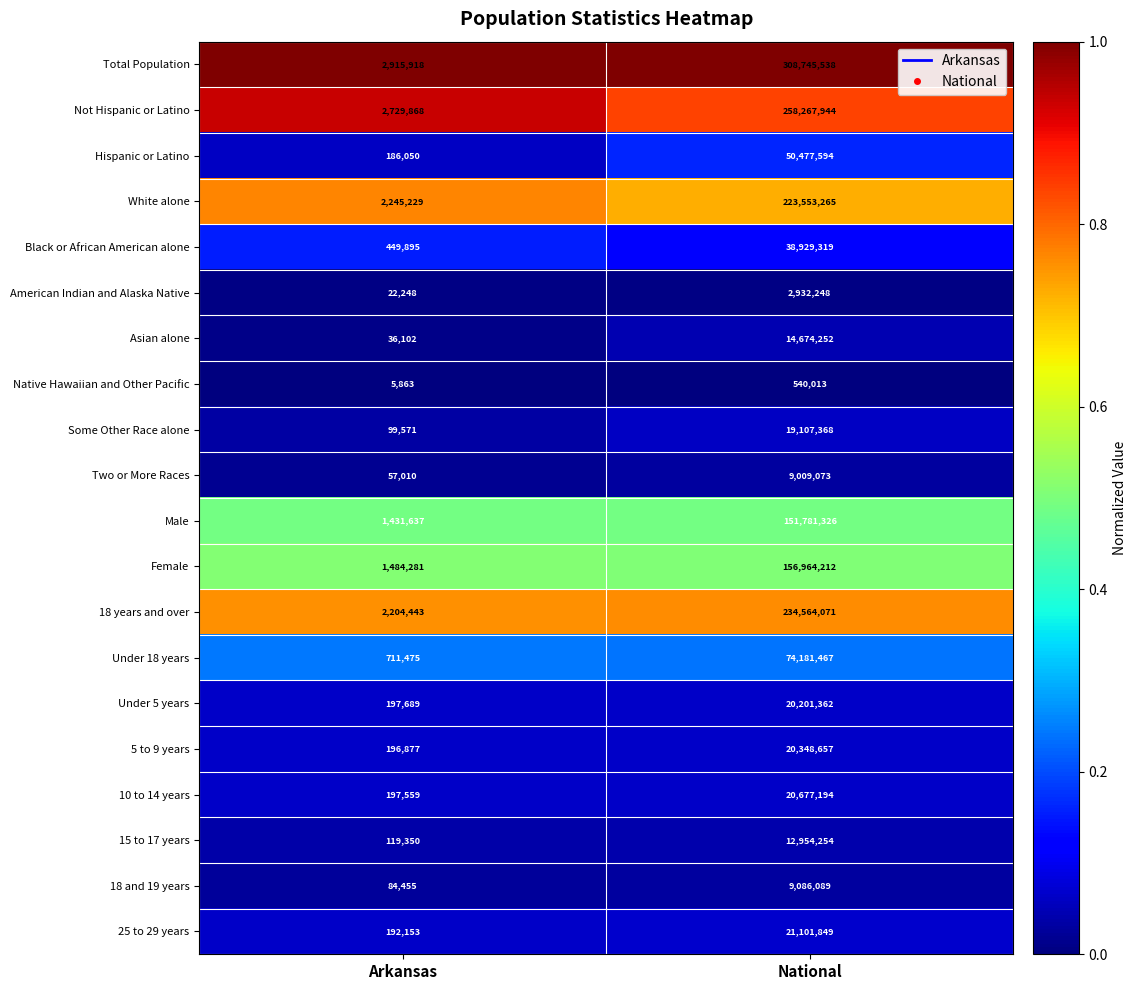

Which series has the largest total across all categories?

Total Population